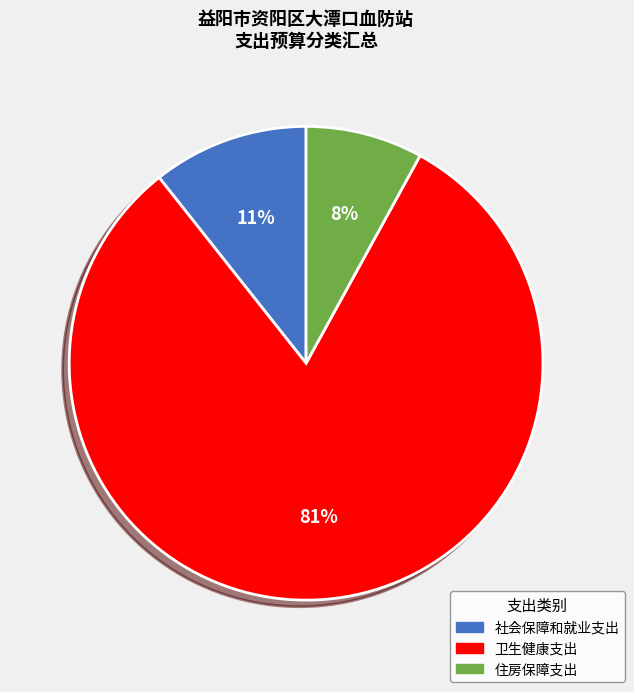

To the nearest percent, what percentage of the pie is 社会保障和就业支出?

11%